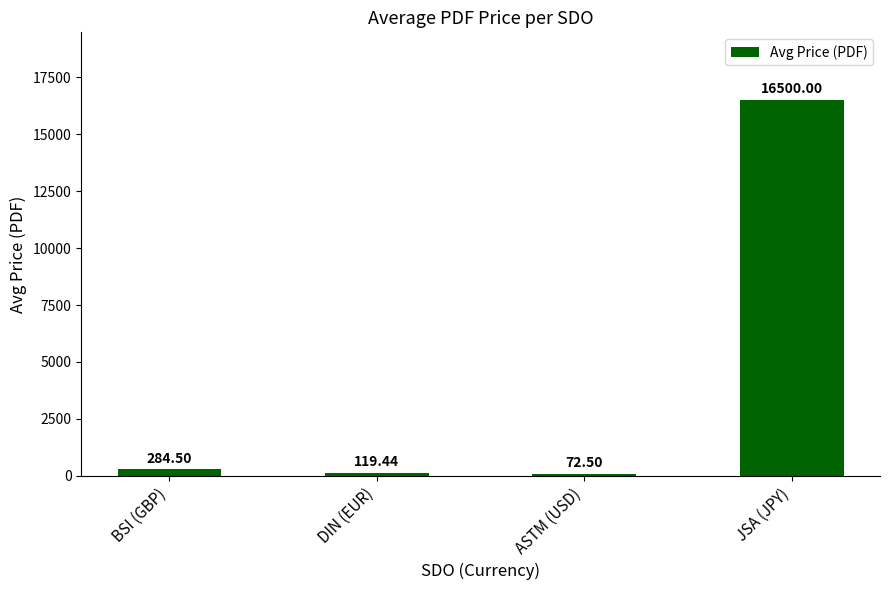

What is the average value?

4244.1